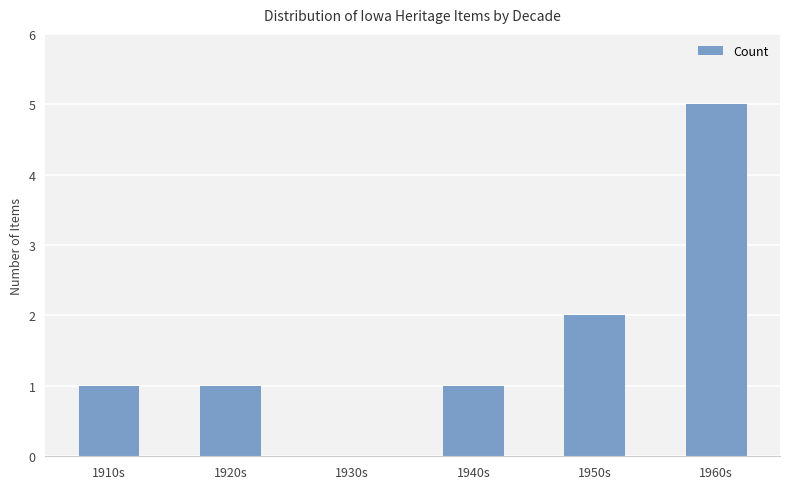

Which category has the highest value across all series?

1960s